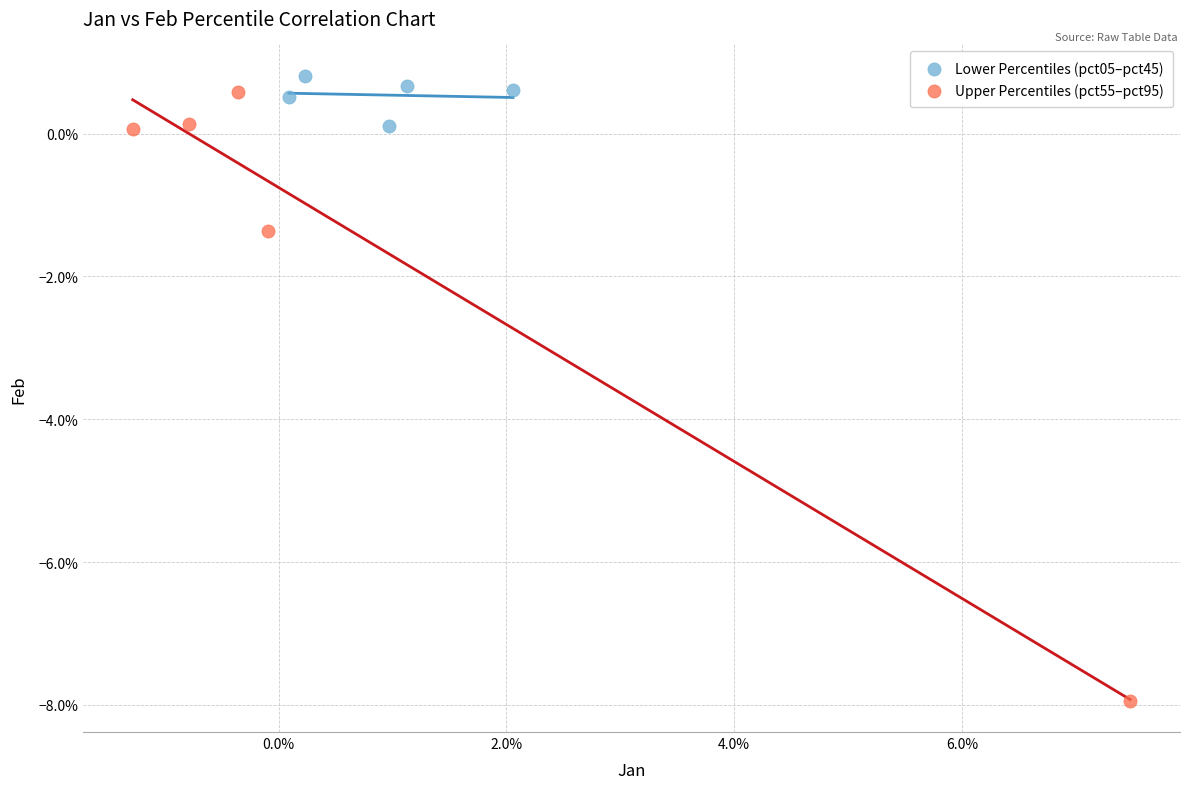

What are all the series names shown in the legend?

Lower Percentiles (pct05–pct45), Upper Percentiles (pct55–pct95)